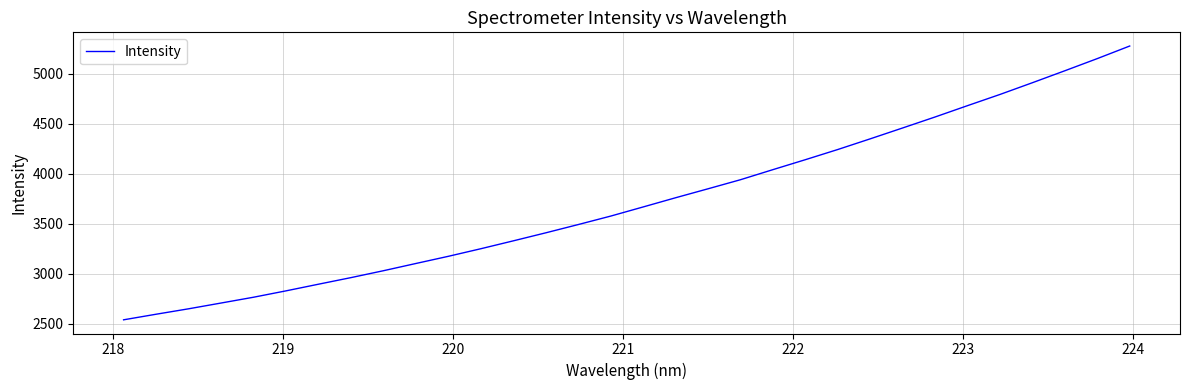

What is the minimum value shown in the chart?

2539.5